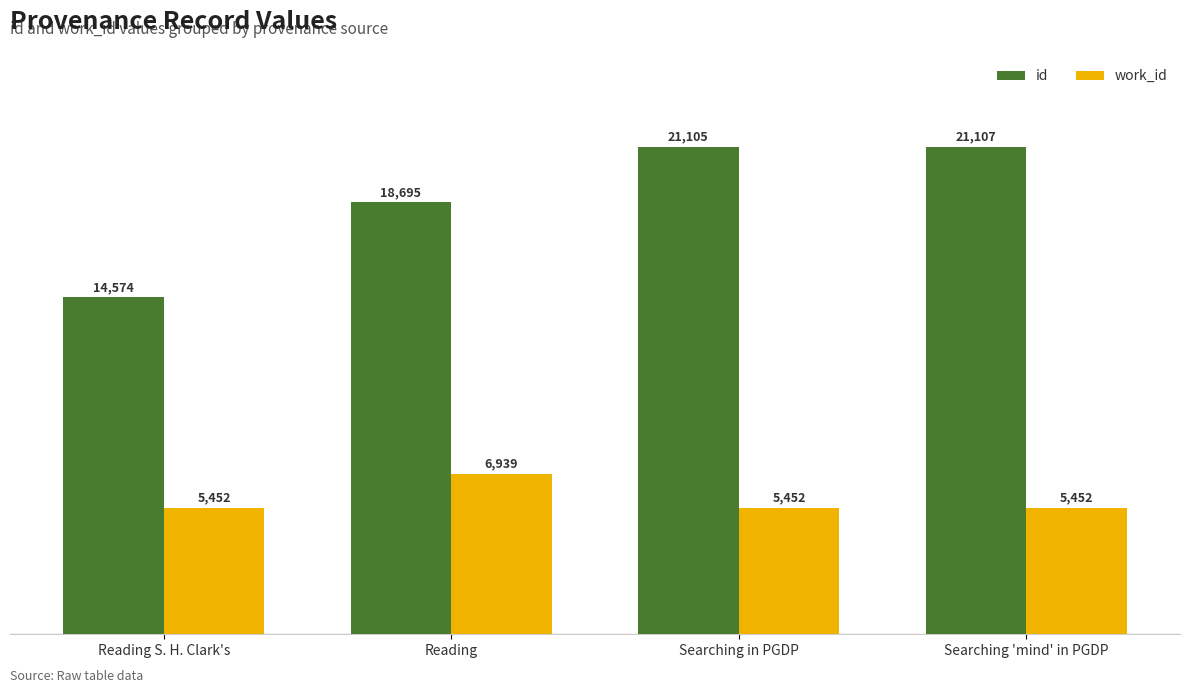

What is the lowest value of the work_id series?

5452